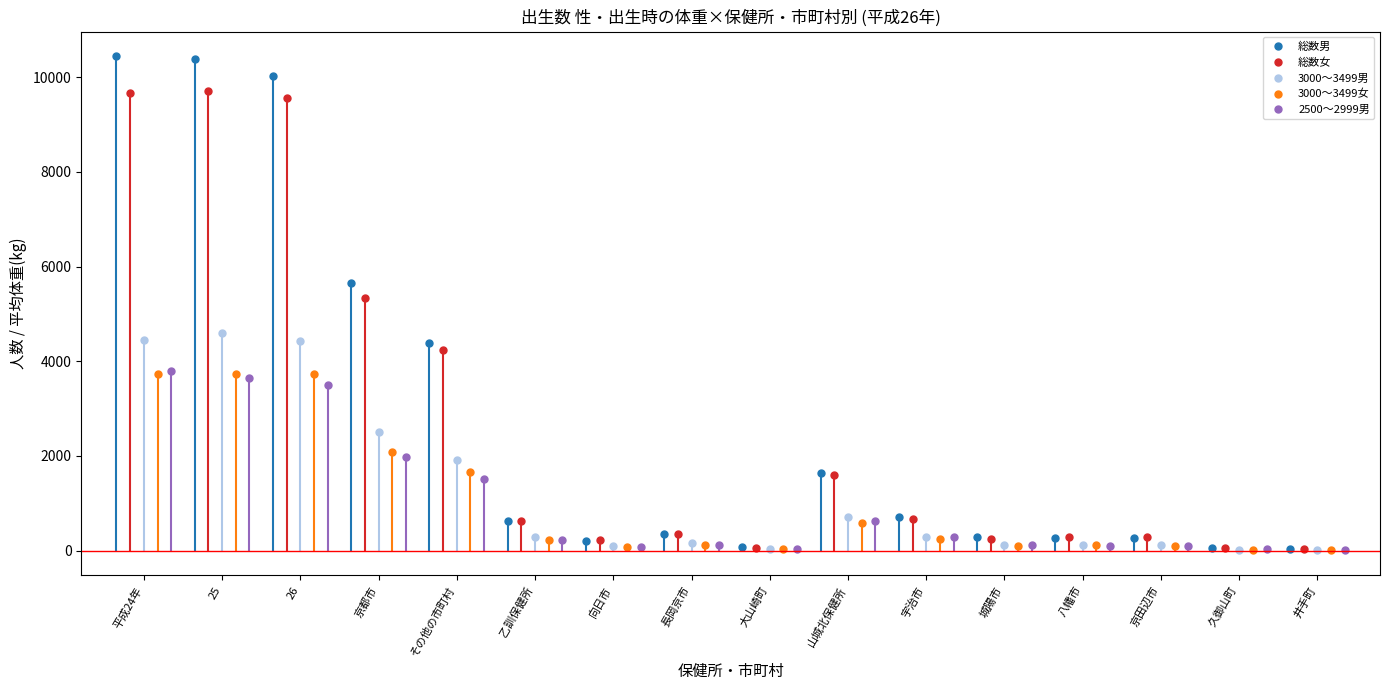

The value of 2500～2999男 at 長岡京市 is 169. True or false?

False